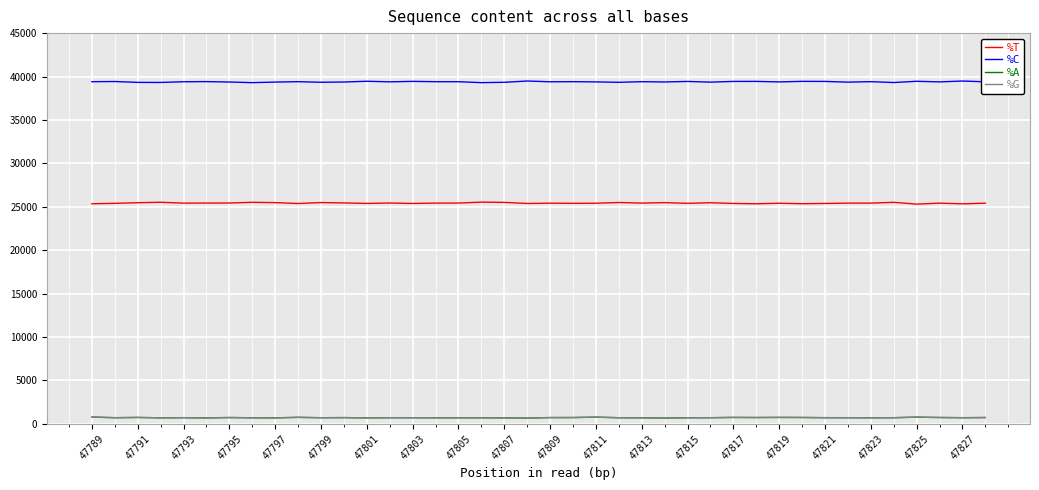

In %C, how many points are lower than both neighbors (excluding endpoints)?

13